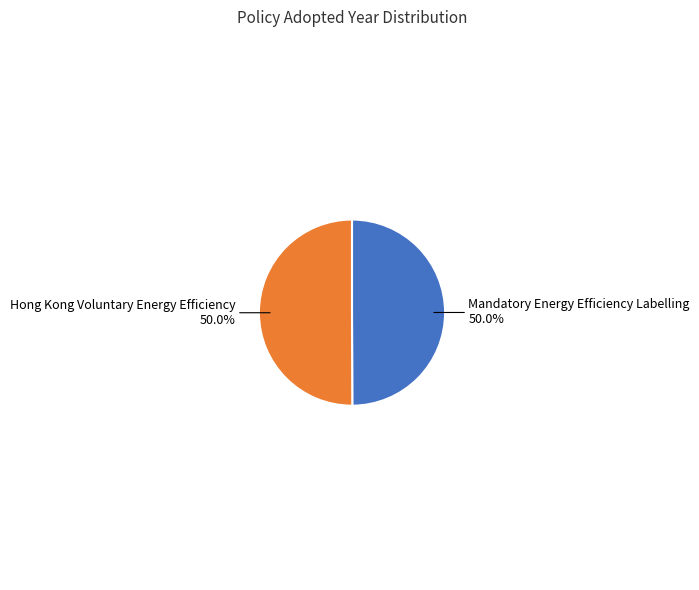

Count the number of slices in the pie.

2